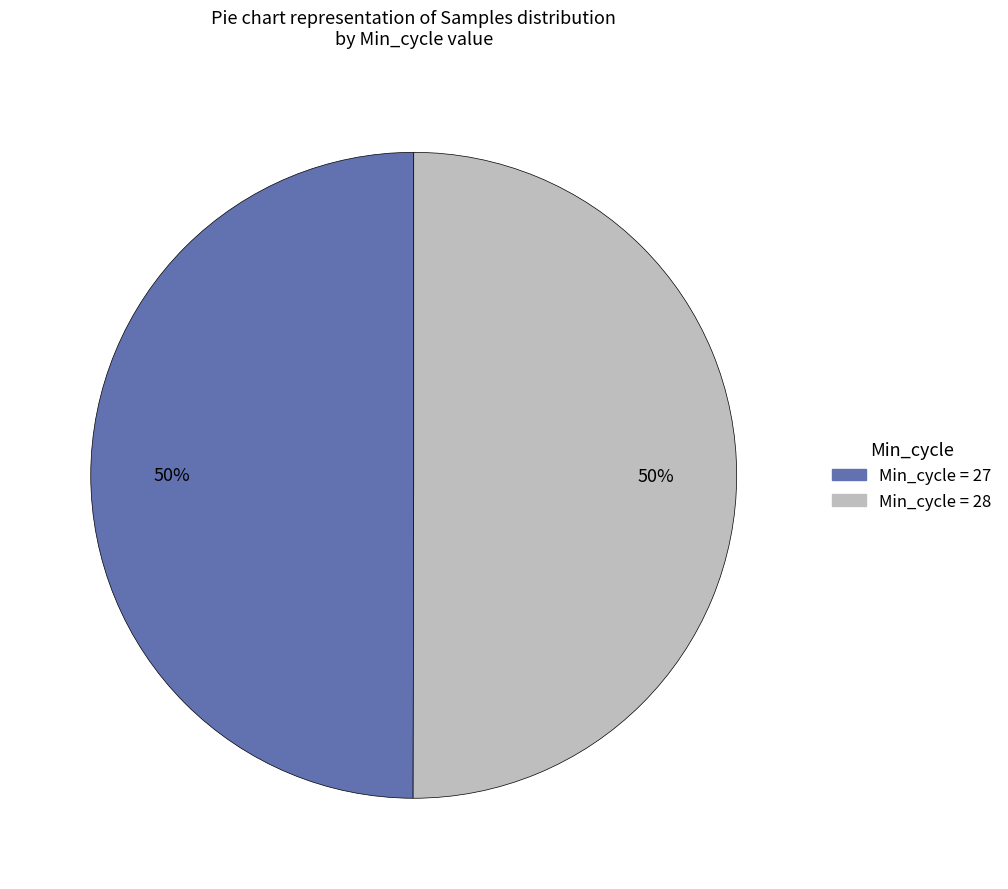

To the nearest percent, what is the average slice percentage?

50%